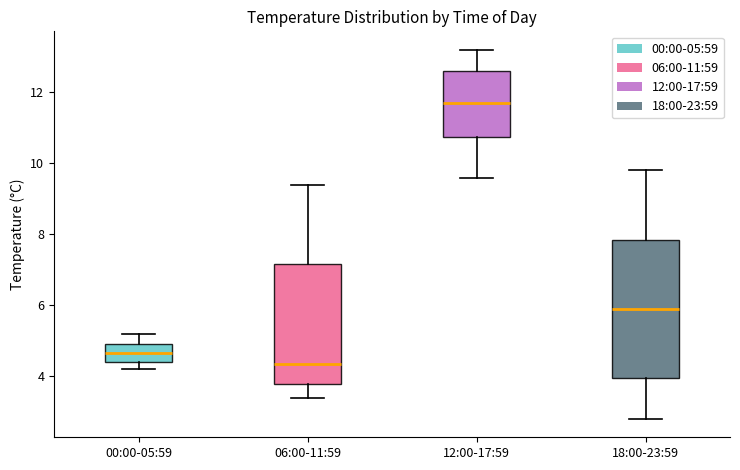

Reading left to right, read every box against the y-axis: the position of its median line, the range the box covers, and the ends of its whiskers. The values are not printed on the chart, so give them approximately, as read against the axis.

00:00-05:59: median 4.6, box 4.4 to 5.0, whiskers 4.2 to 5.2
06:00-11:59: median 4.4, box 3.8 to 7.2, whiskers 3.4 to 9.4
12:00-17:59: median 11.8, box 10.8 to 12.6, whiskers 9.6 to 13.2
18:00-23:59: median 6.0, box 4.0 to 7.8, whiskers 2.8 to 9.8